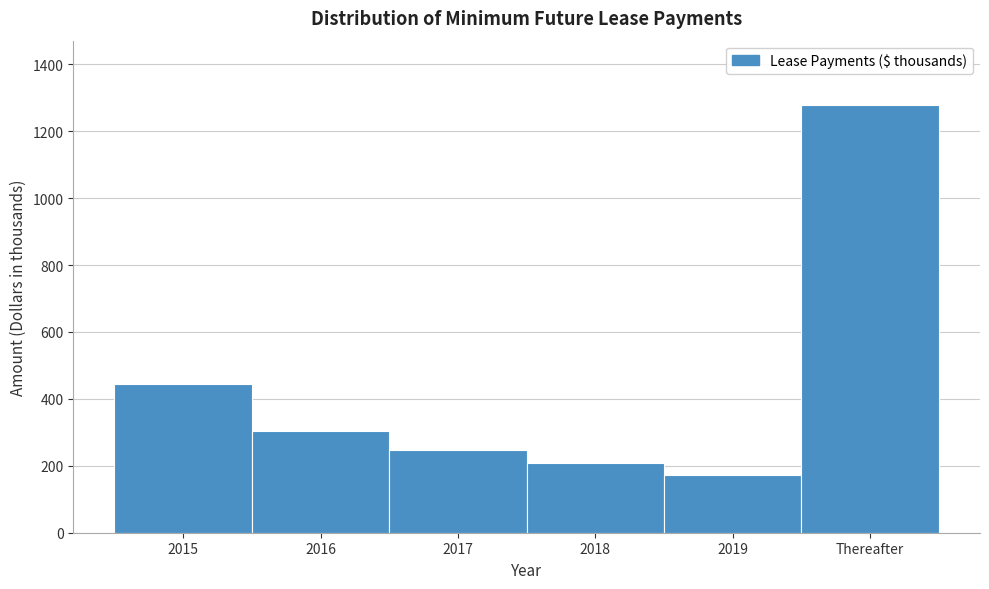

Reading left to right, extract all data points from this chart.

2015=444	2016=305	2017=248	2018=207	2019=174	Thereafter=1279